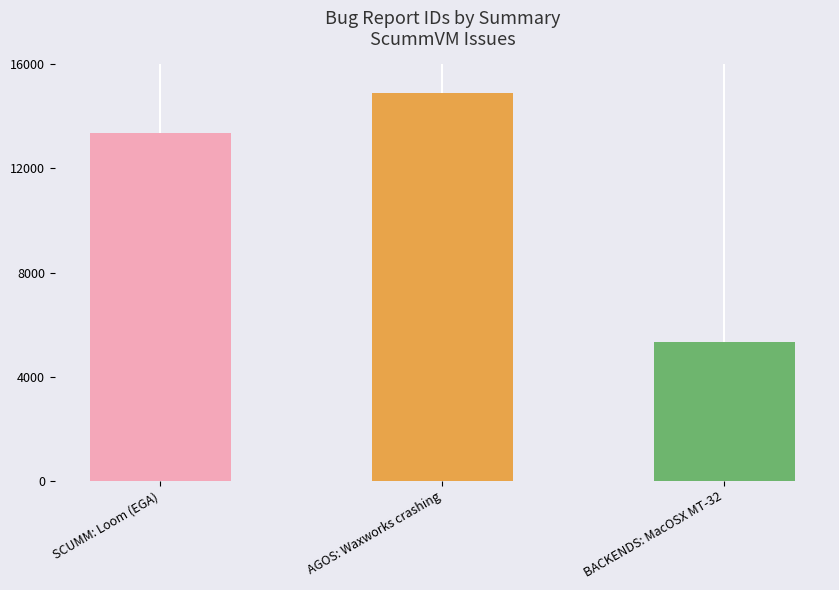

Rank the categories by value from lowest to highest.

BACKENDS: MacOSX MT-32, SCUMM: Loom (EGA), AGOS: Waxworks crashing